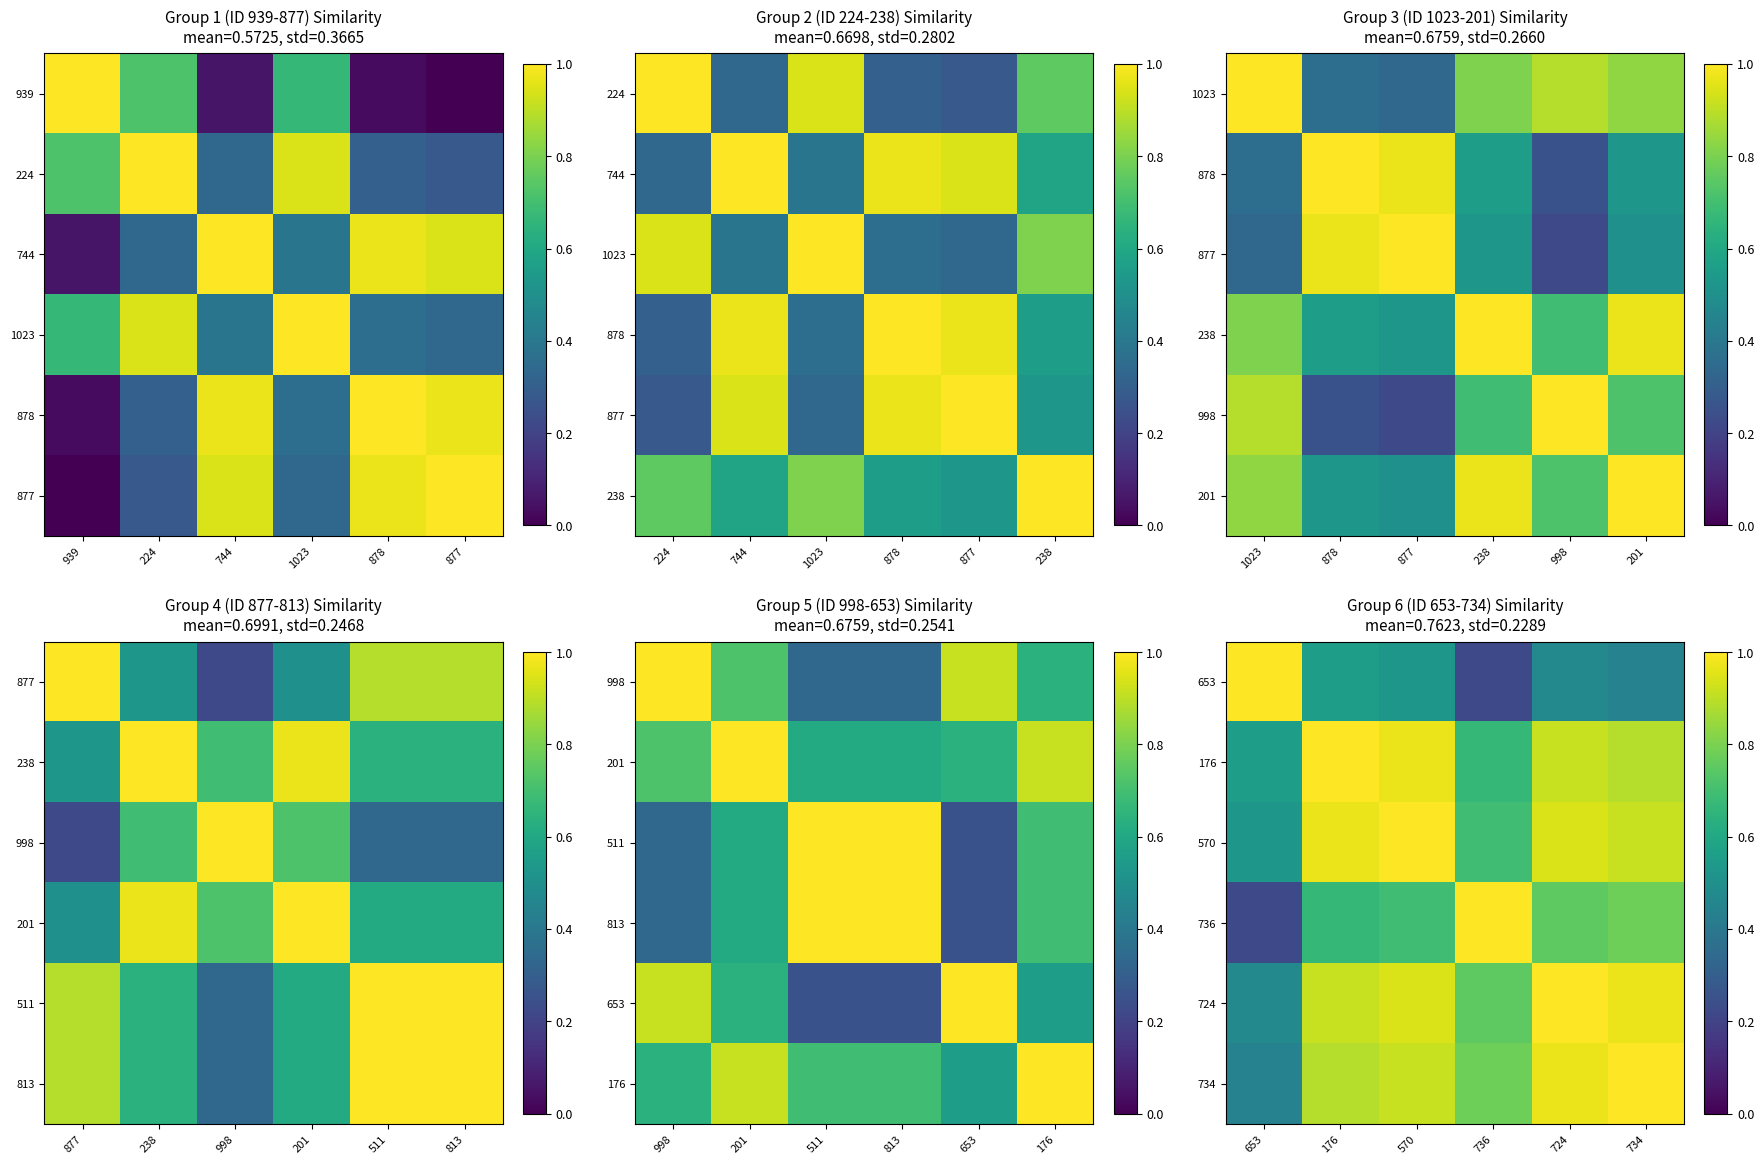

At which category is the sum across all series the highest?

570